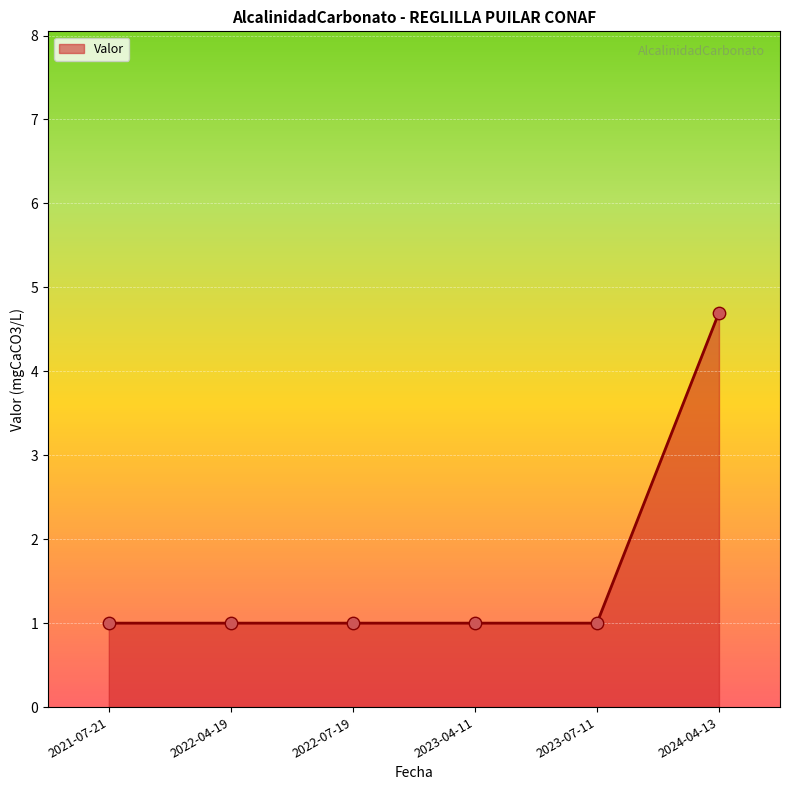

Between 2022-07-19 and 2024-04-13, which is larger?

2024-04-13